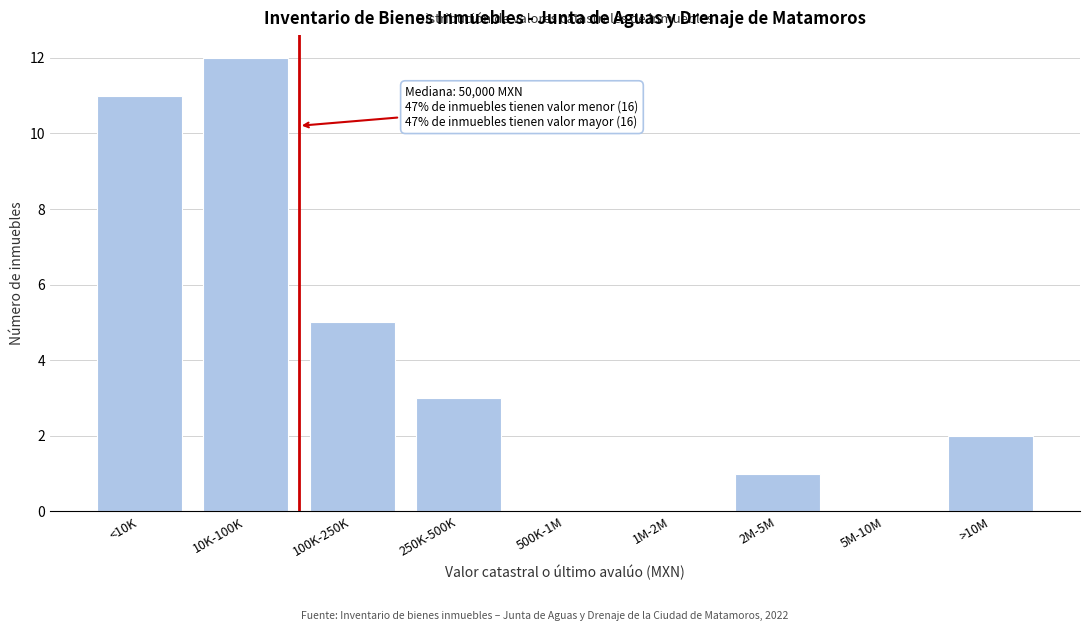

Reading left to right, list all the values displayed in this chart.

<10K=11	10K-100K=12	100K-250K=5	250K-500K=3	500K-1M=0	1M-2M=0	2M-5M=1	5M-10M=0	>10M=2